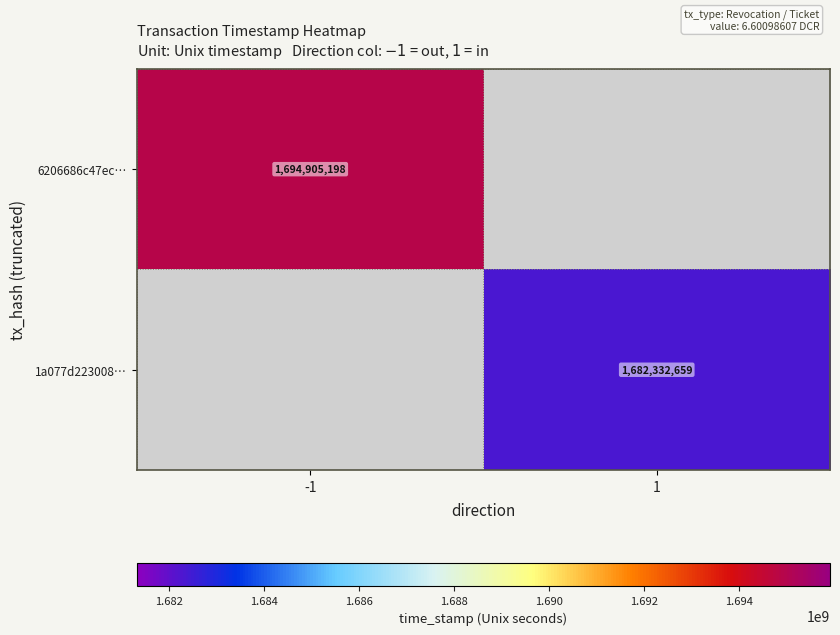

Is it true that 6206686c47ec… equals 1694905198 at -1?

True